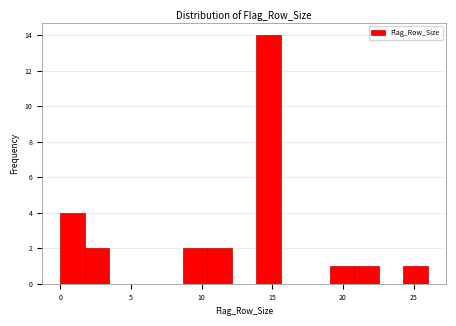

Read against the x-axis, roughly where is the centre of the tallest bar?

14.5